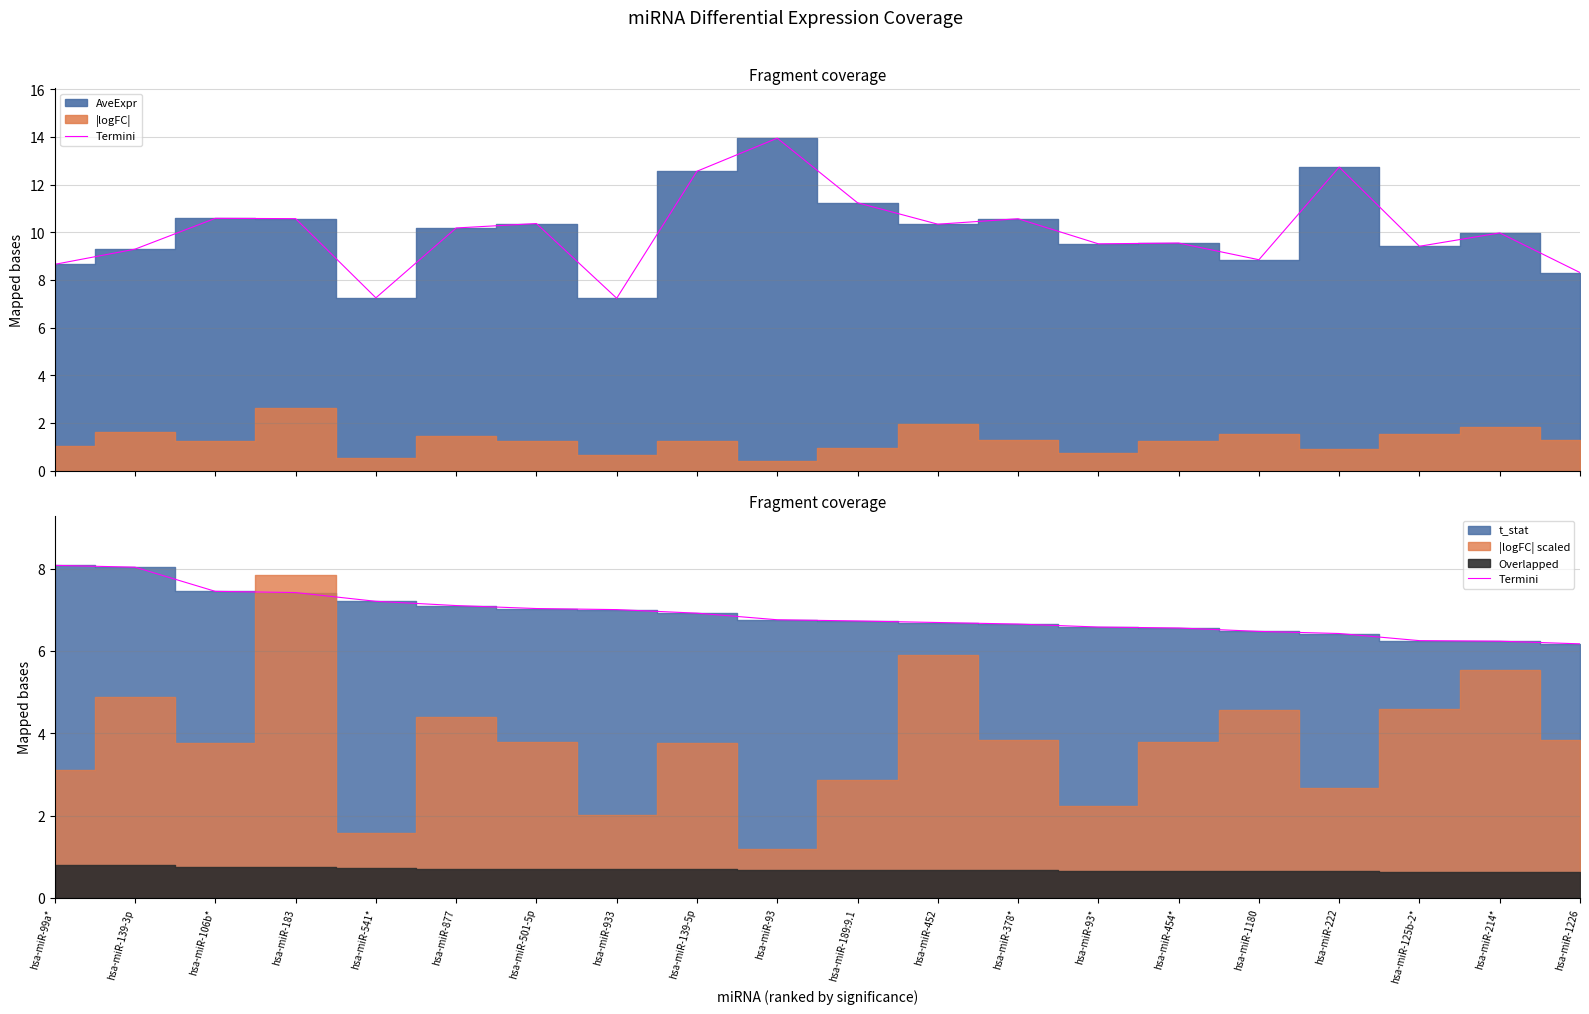

List the labels in order of value, smallest first.

hsa-miR-1226, hsa-miR-214*, hsa-miR-125b-2*, hsa-miR-222, hsa-miR-1180, hsa-miR-454*, hsa-miR-93*, hsa-miR-378*, hsa-miR-452, hsa-miR-189:9.1, hsa-miR-93, hsa-miR-139-5p, hsa-miR-933, hsa-miR-501-5p, hsa-miR-877, hsa-miR-541*, hsa-miR-183, hsa-miR-106b*, hsa-miR-139-3p, hsa-miR-99a*